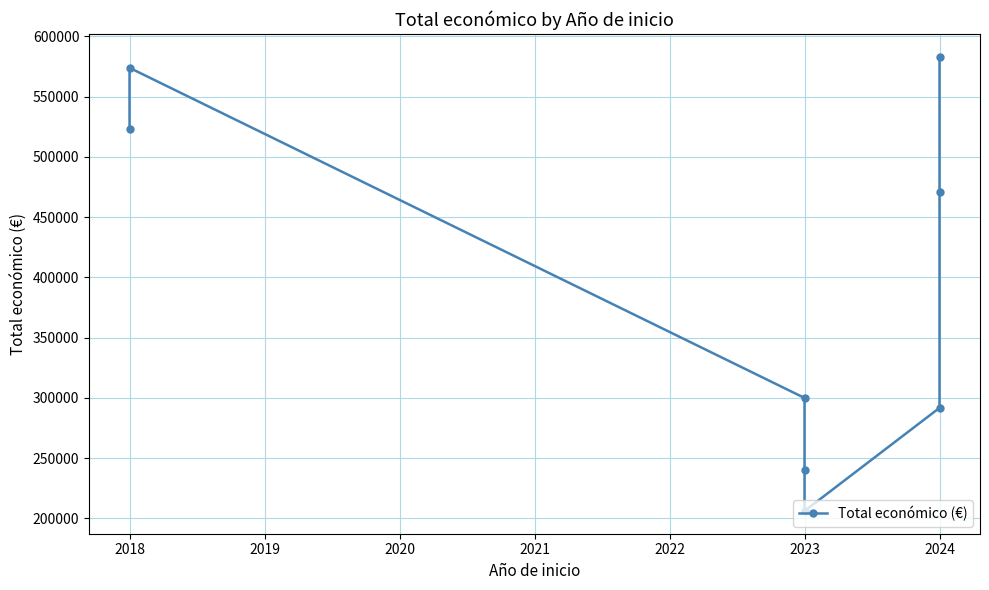

The value at 2018 is 291228. True or false?

False